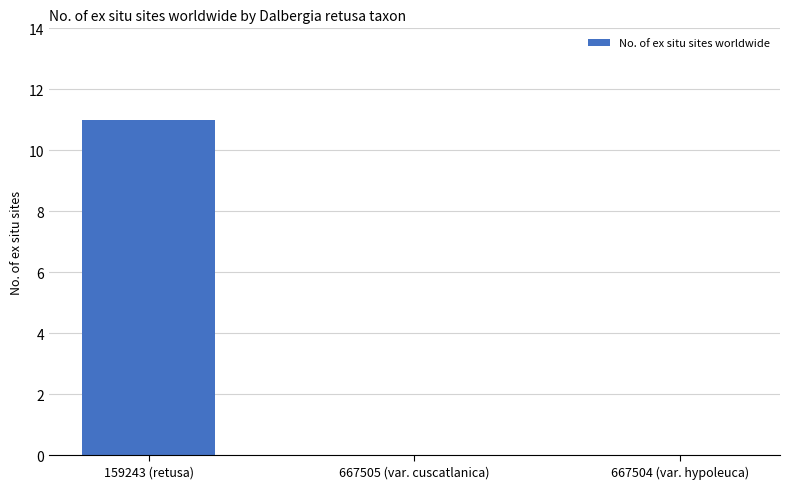

Which has a higher value, 159243 (retusa) or 667504 (var. hypoleuca)?

159243 (retusa)